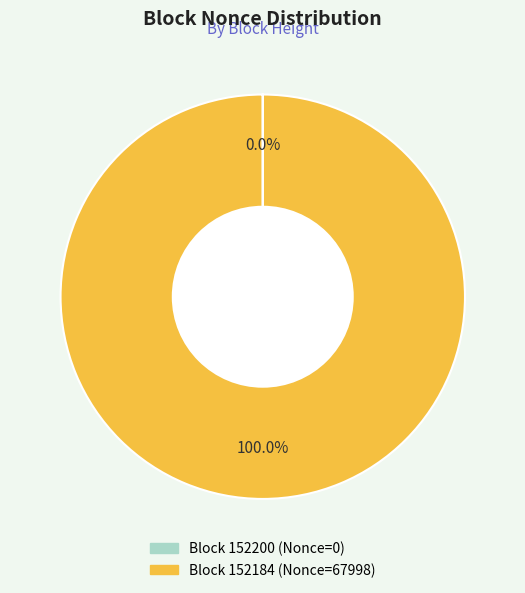

Does any single category account for the majority?

Yes